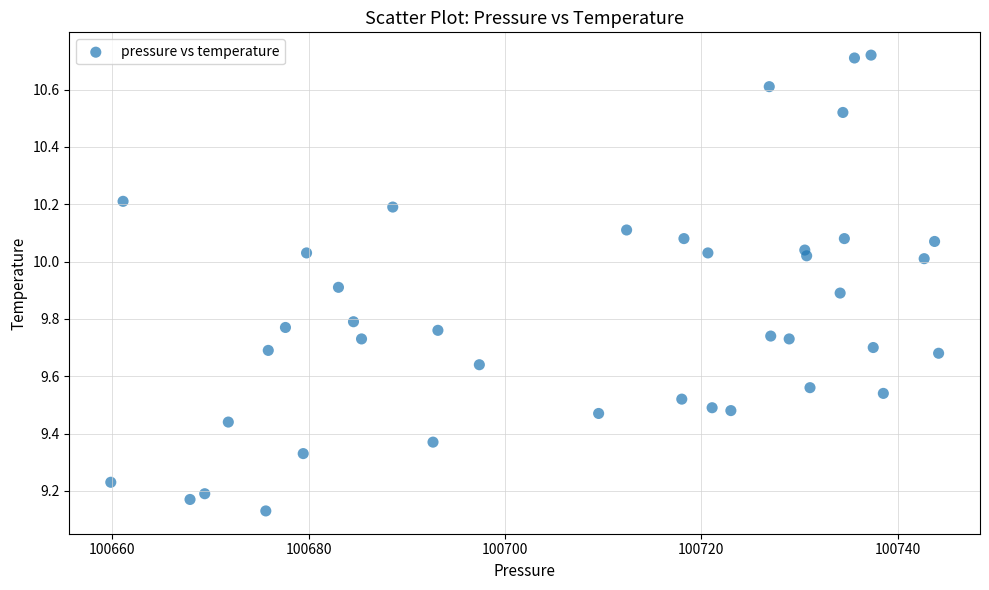

What is the range of Y values (max minus min)?

1.6